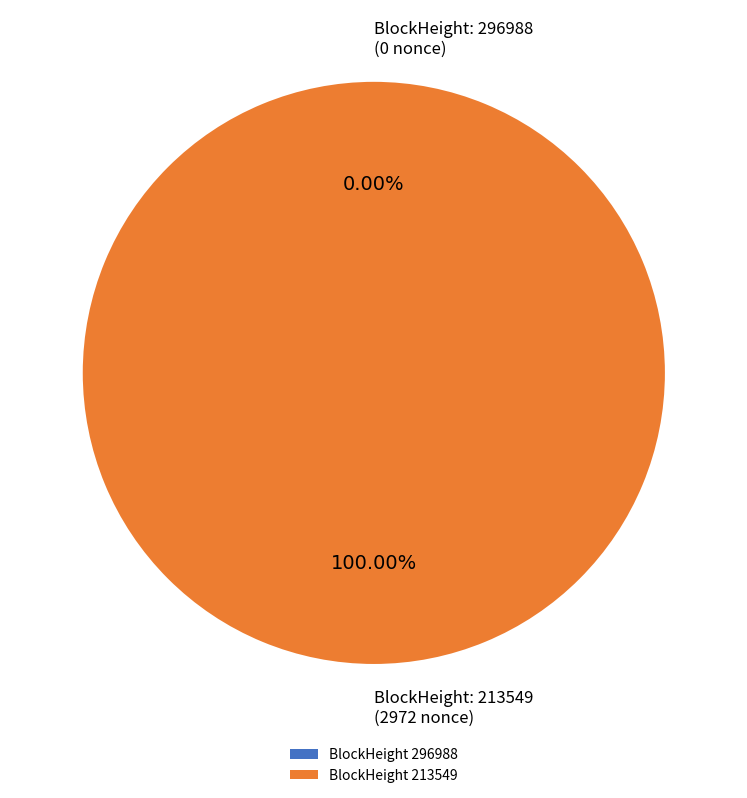

What is the change in value from 296988 to 213549?

+2972